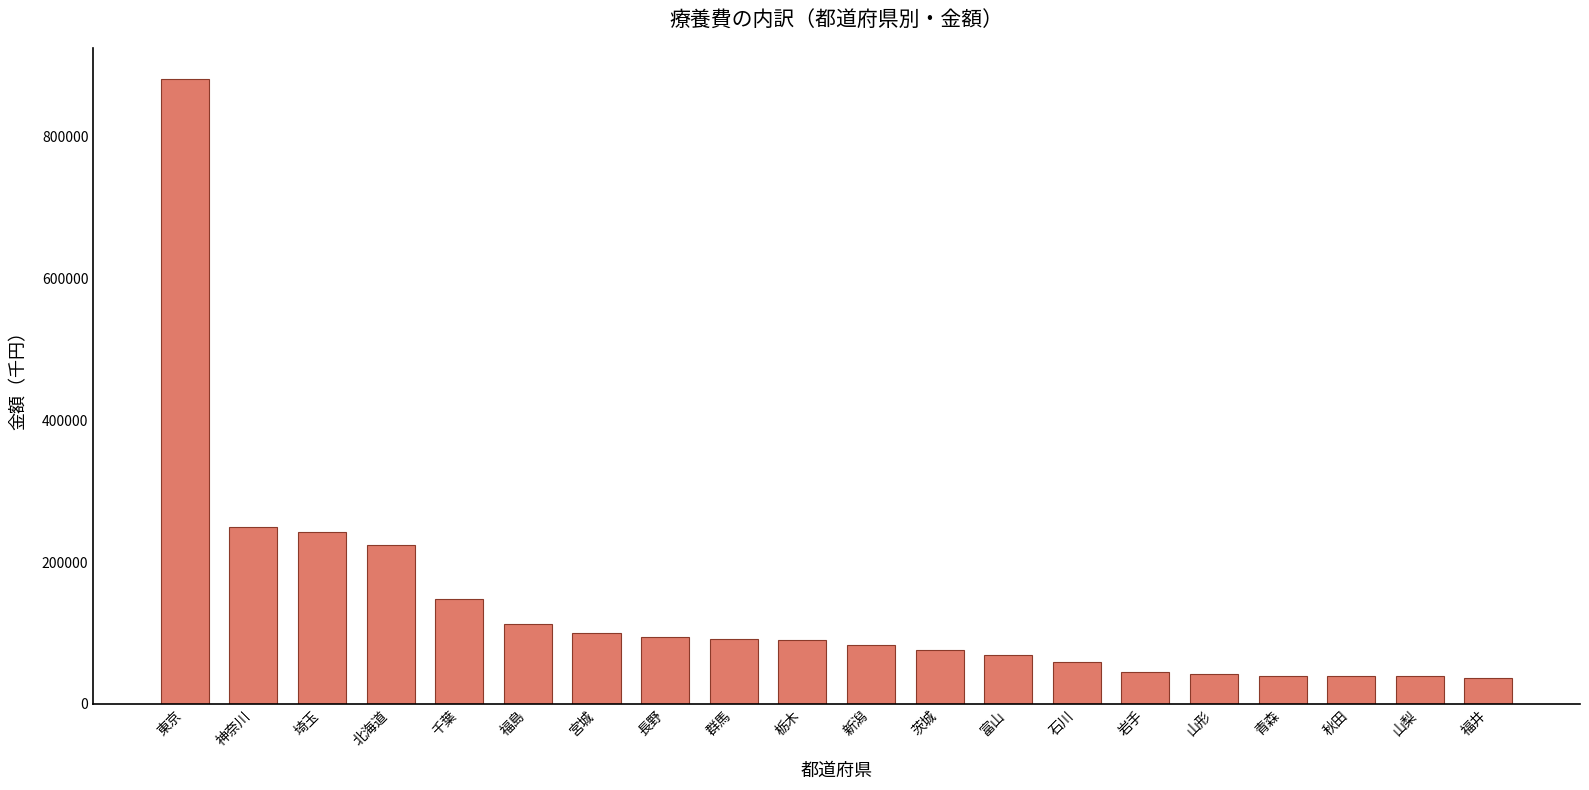

How many bars are there in total?

20